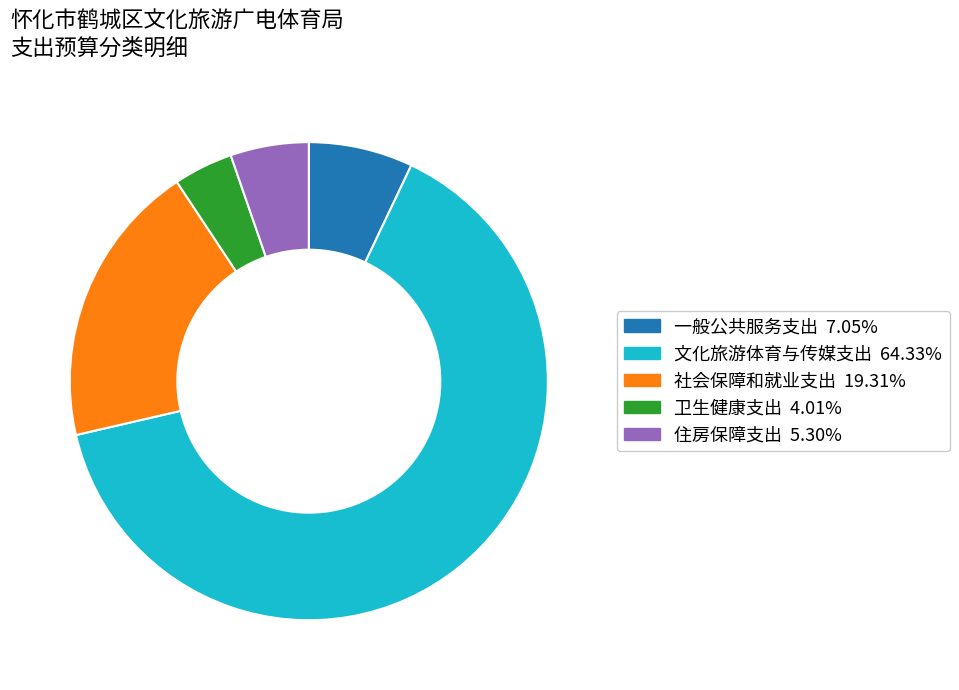

Do 一般公共服务支出 and 住房保障支出 together represent more than half of the pie?

No